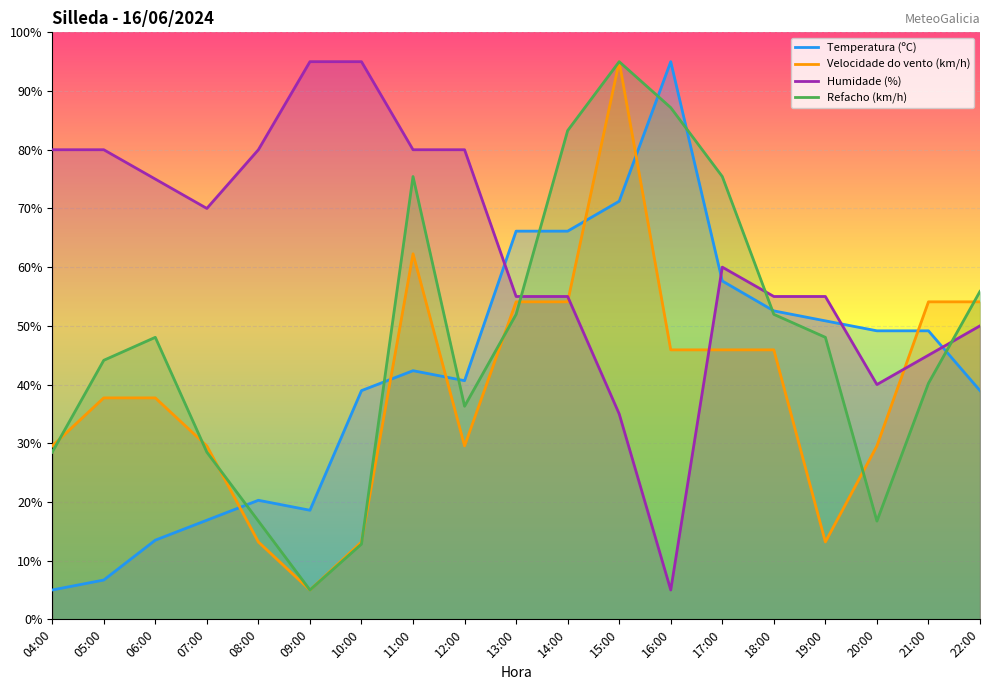

What is the label of the 2nd point from the right?

21:00